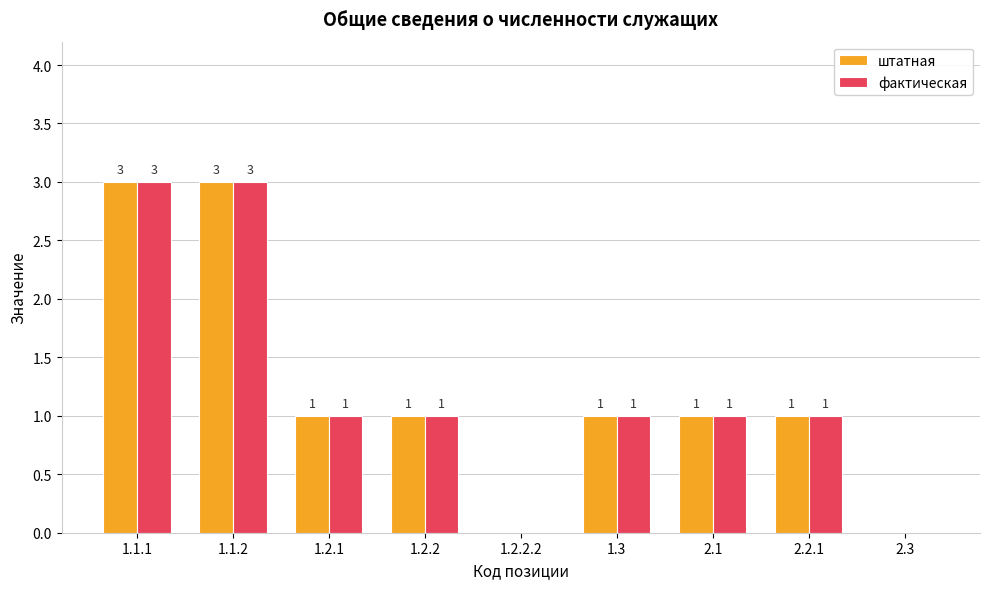

What is the maximum value shown in the chart?

3